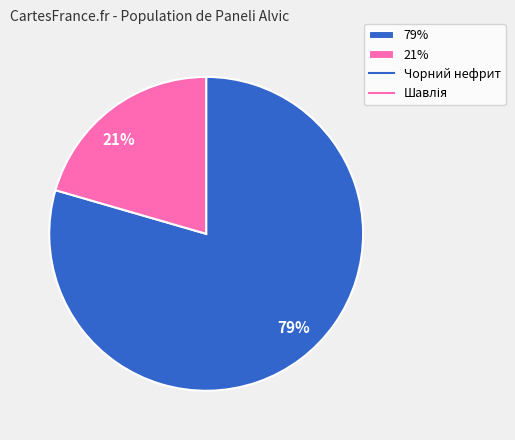

Approximately how many times larger is the value at 21% compared to 79%?

0.3